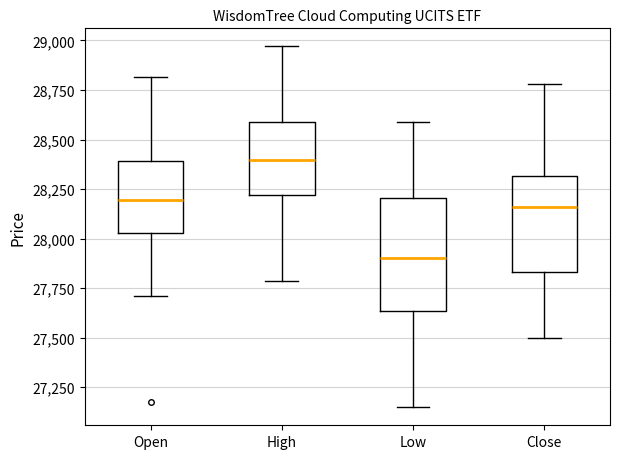

Which box has the highest median line?

High